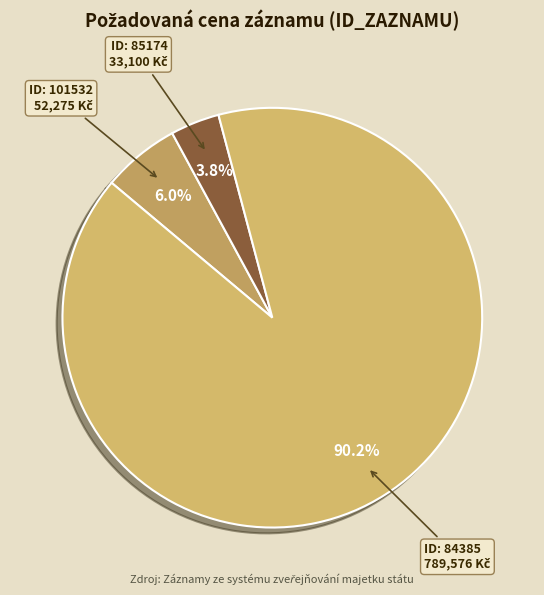

Rank the categories by value from lowest to highest.

85174, 101532, 84385